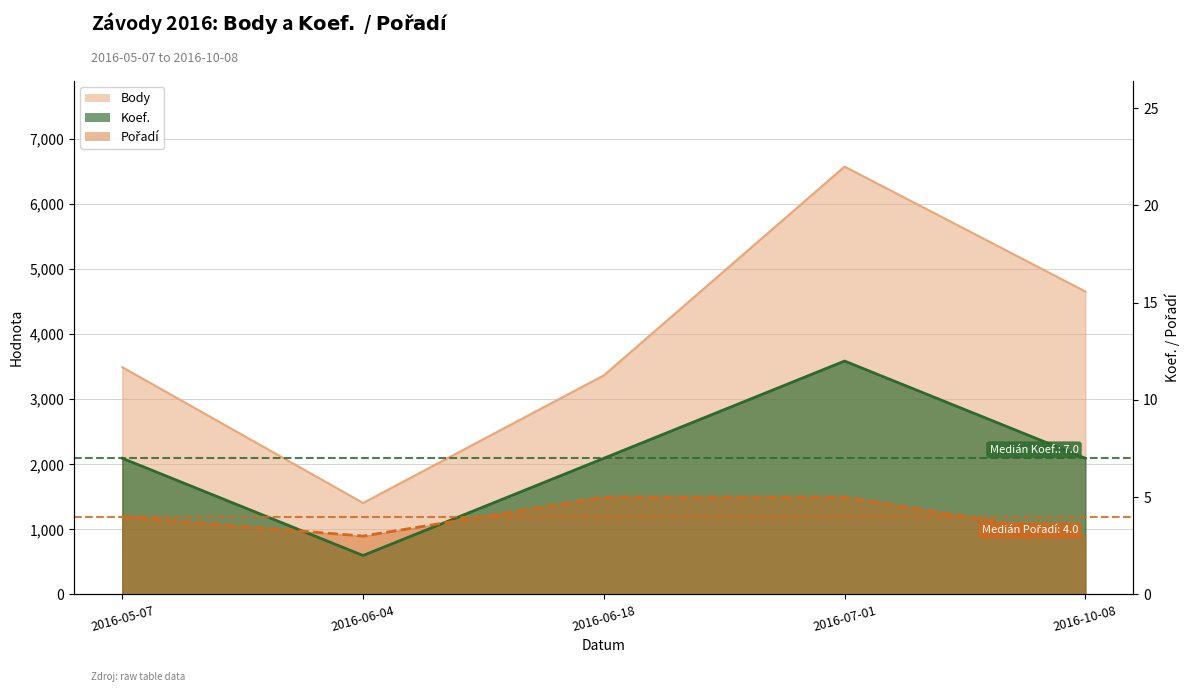

How many lines are shown in the chart?

3